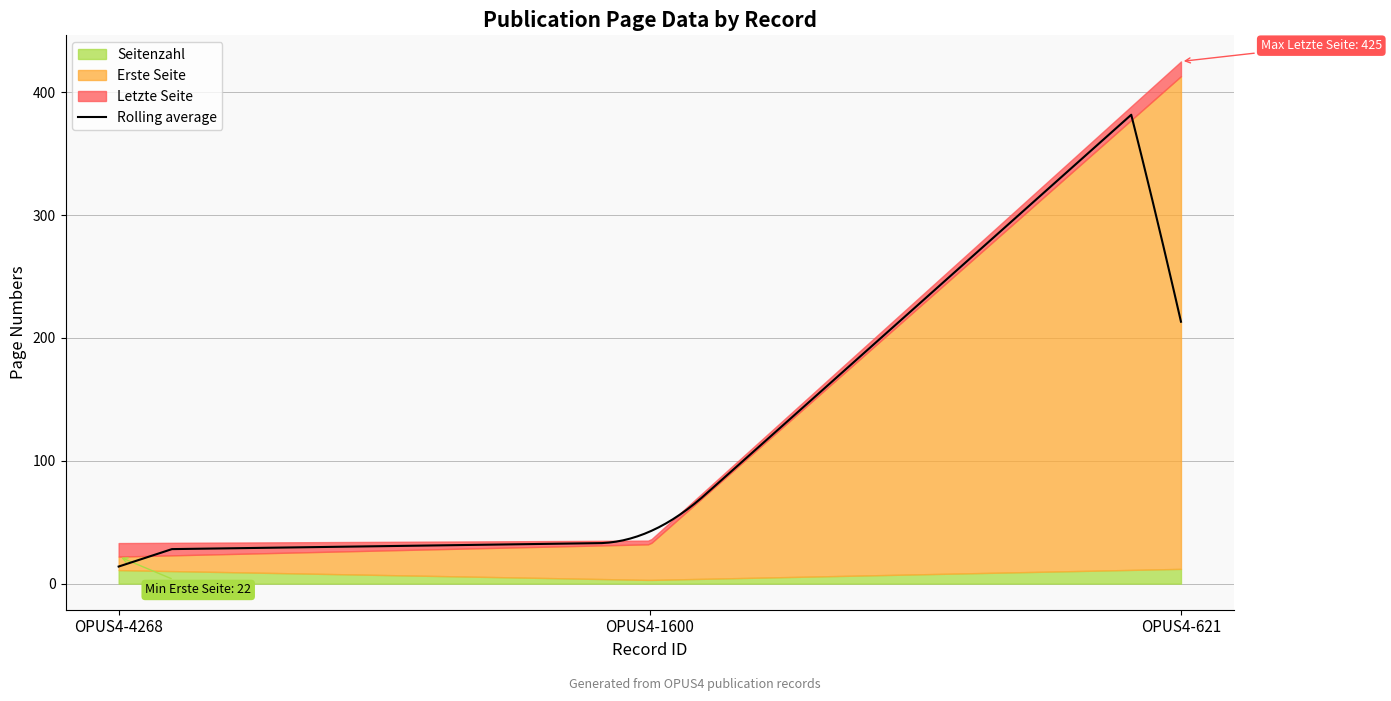

The Erste Seite series shows 34 at OPUS4-4268. True or false?

False